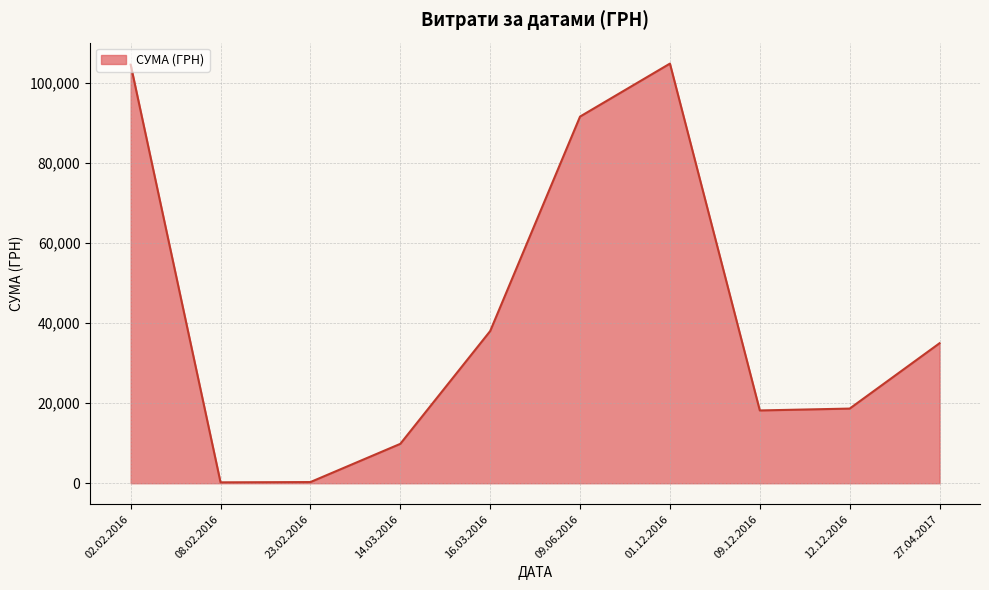

At which label is the value closest to 52562?

16.03.2016